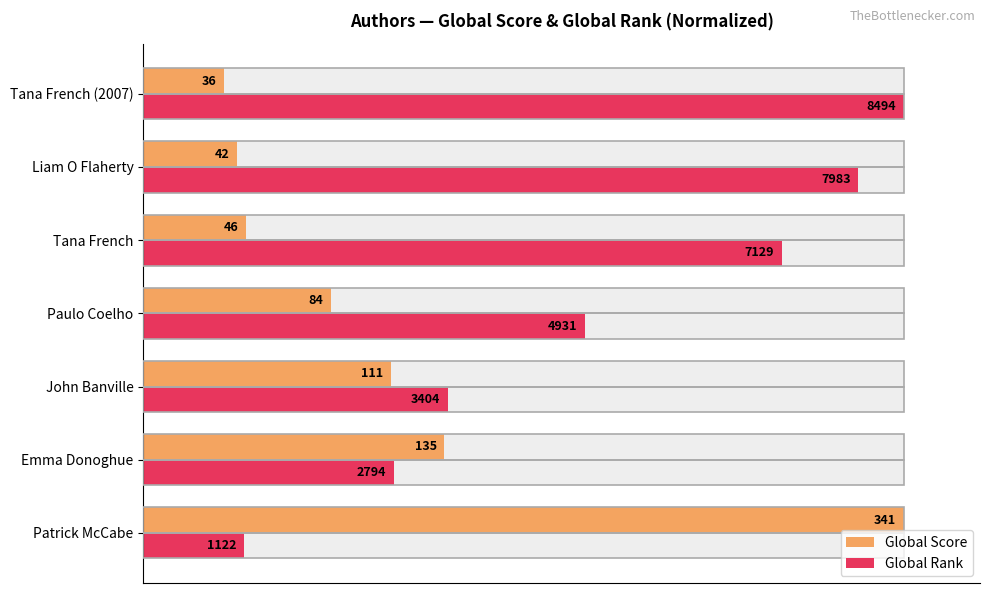

How many distinct data groups are displayed?

2